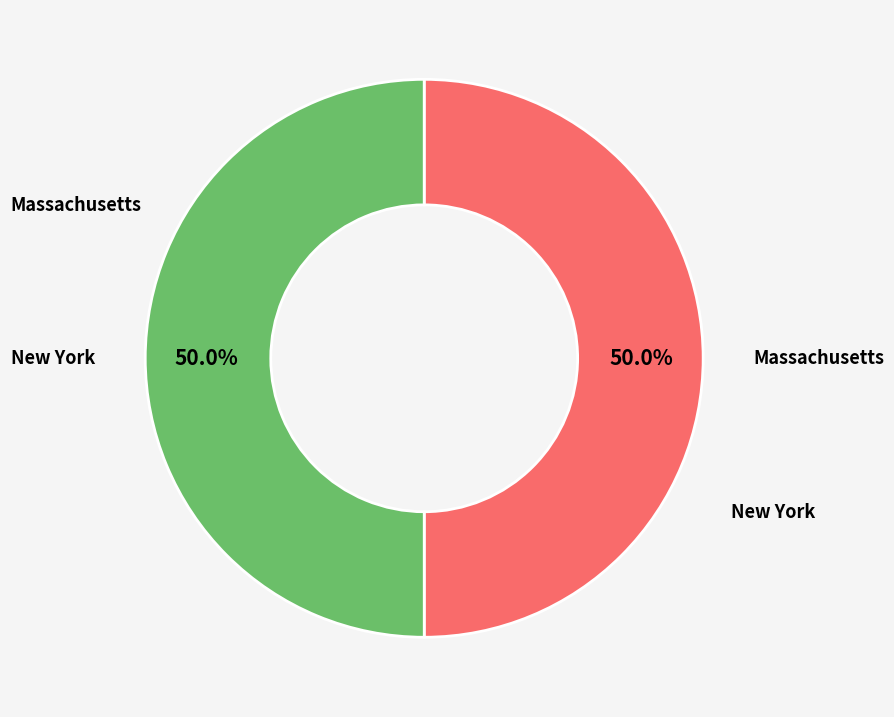

Count the number of slices in the pie.

2